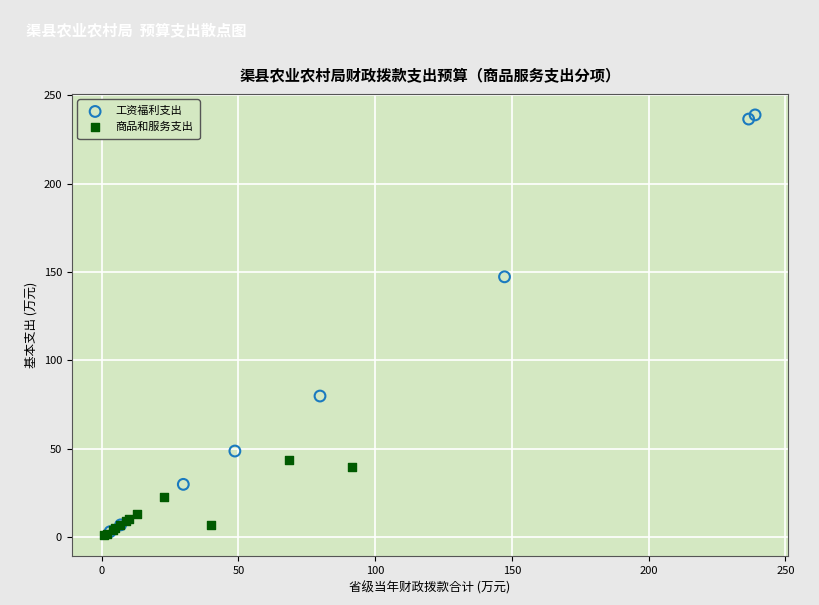

Which series has the widest spread of Y values?

工资福利支出